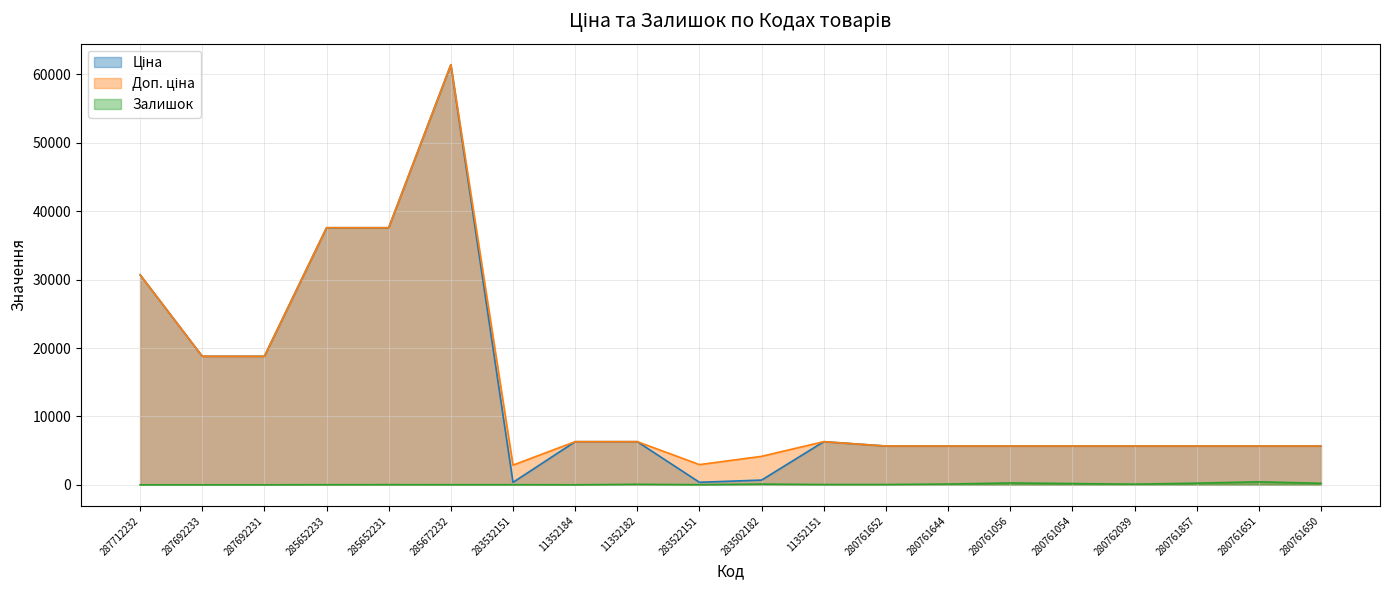

How many data points in Доп. ціна are above 5673?

17